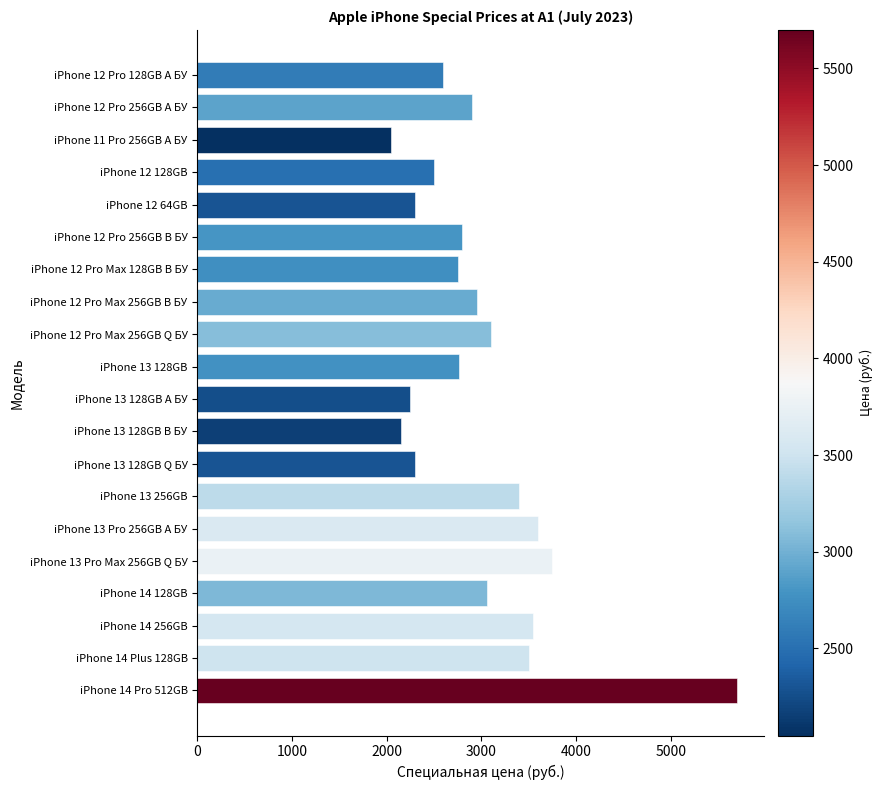

How many values are below 2899?

10